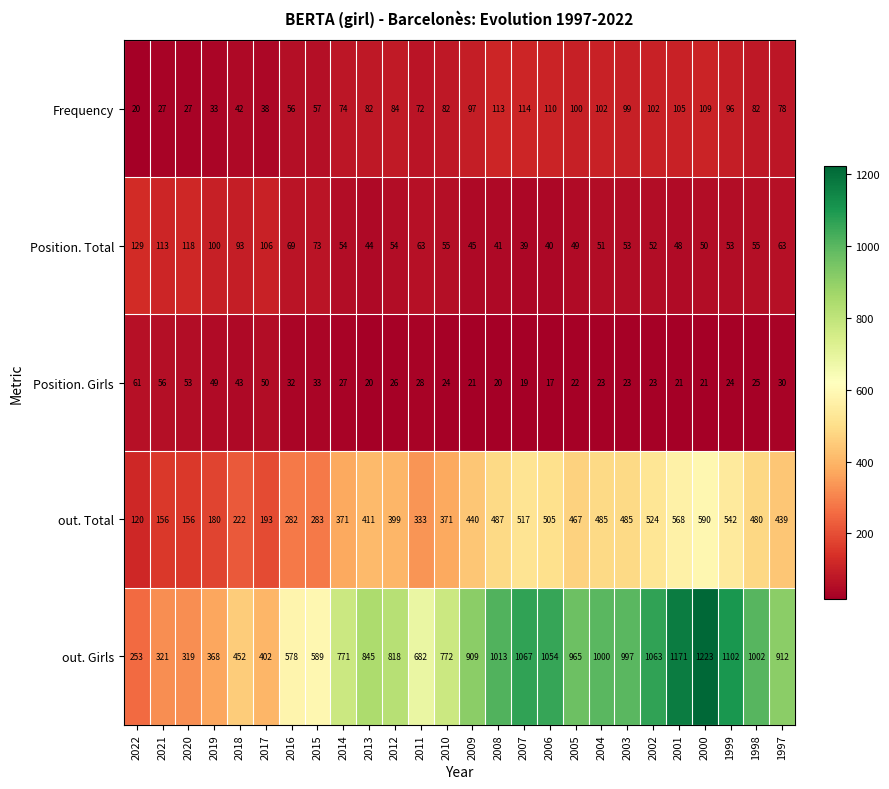

What is the sum of all out. Total values?

10006